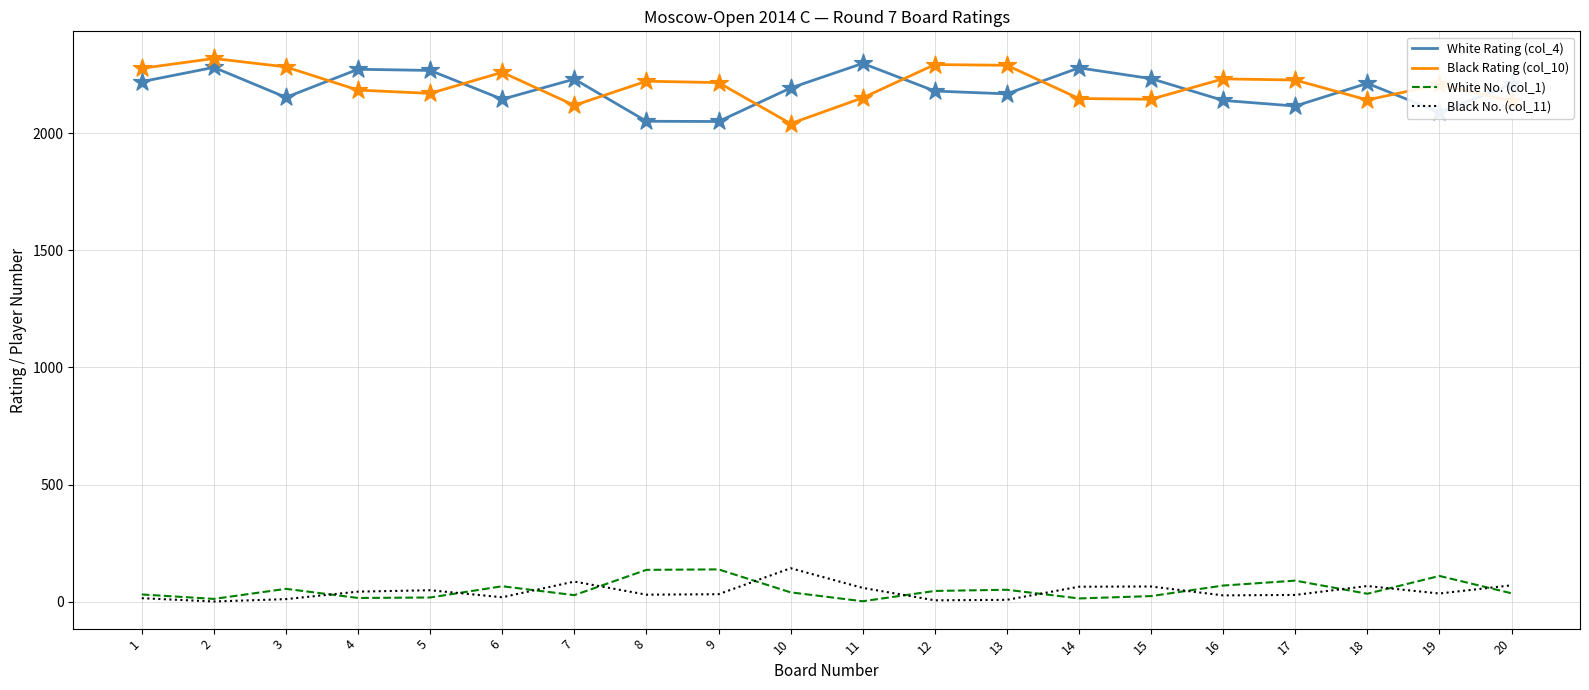

Is the value of White No. (col_1) at 19 greater than the value of Black Rating (col_10) at 1?

No